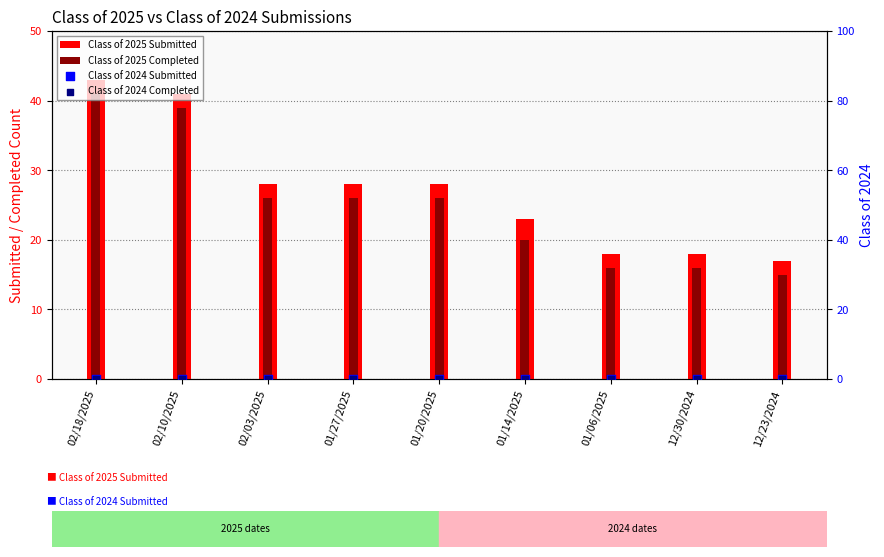

At which category is the sum across all series the highest?

02/18/2025